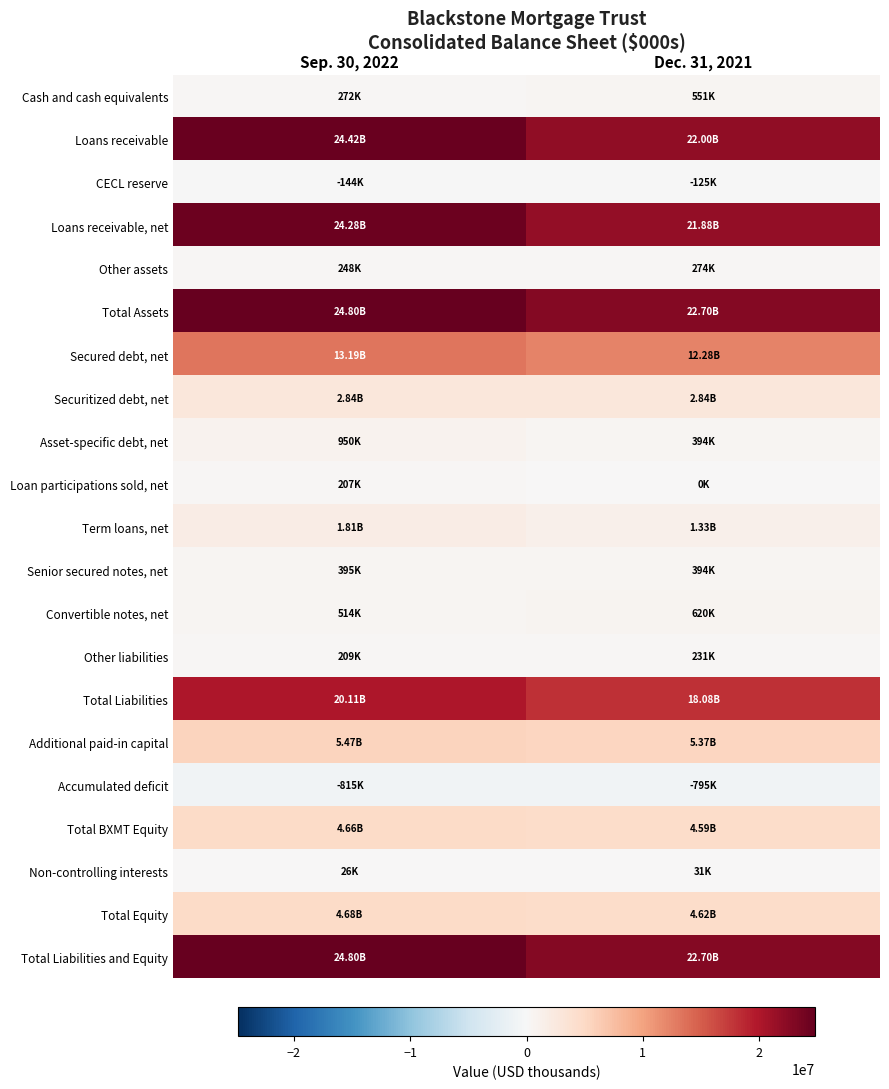

Reading left to right, extract all data points from this chart.

Cash and cash equivalents: Sep. 30, 2022=271899	Dec. 31, 2021=551154
Loans receivable: Sep. 30, 2022=24423133	Dec. 31, 2021=22003017
CECL reserve: Sep. 30, 2022=-144431	Dec. 31, 2021=-124679
Loans receivable, net: Sep. 30, 2022=24278702	Dec. 31, 2021=21878338
Other assets: Sep. 30, 2022=248028	Dec. 31, 2021=273797
Total Assets: Sep. 30, 2022=24798629	Dec. 31, 2021=22703289
Secured debt, net: Sep. 30, 2022=13188692	Dec. 31, 2021=12280042
Securitized debt, net: Sep. 30, 2022=2844032	Dec. 31, 2021=2838062
Asset-specific debt, net: Sep. 30, 2022=949891	Dec. 31, 2021=393824
Loan participations sold, net: Sep. 30, 2022=207225	Dec. 31, 2021=0
Term loans, net: Sep. 30, 2022=1807017	Dec. 31, 2021=1327406
Senior secured notes, net: Sep. 30, 2022=394864	Dec. 31, 2021=394010
Convertible notes, net: Sep. 30, 2022=513626	Dec. 31, 2021=619876
Other liabilities: Sep. 30, 2022=209375	Dec. 31, 2021=231358
Total Liabilities: Sep. 30, 2022=20114722	Dec. 31, 2021=18084578
Additional paid-in capital: Sep. 30, 2022=5467372	Dec. 31, 2021=5373029
Accumulated deficit: Sep. 30, 2022=-814505	Dec. 31, 2021=-794832
Total BXMT Equity: Sep. 30, 2022=4658406	Dec. 31, 2021=4588187
Non-controlling interests: Sep. 30, 2022=25501	Dec. 31, 2021=30524
Total Equity: Sep. 30, 2022=4683907	Dec. 31, 2021=4618711
Total Liabilities and Equity: Sep. 30, 2022=24798629	Dec. 31, 2021=22703289